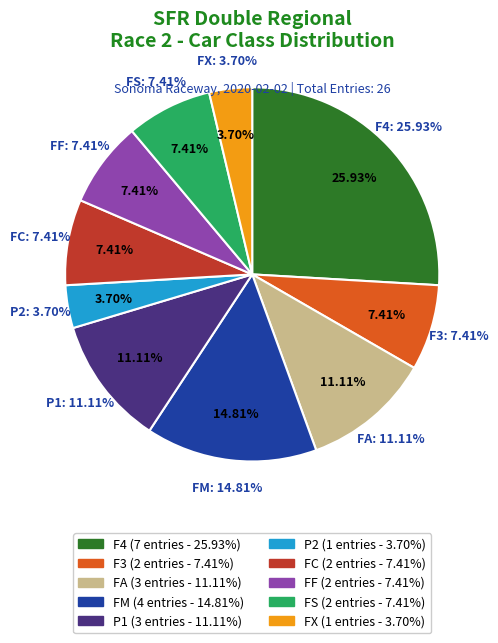

To the nearest percent, what is the average slice percentage?

10%